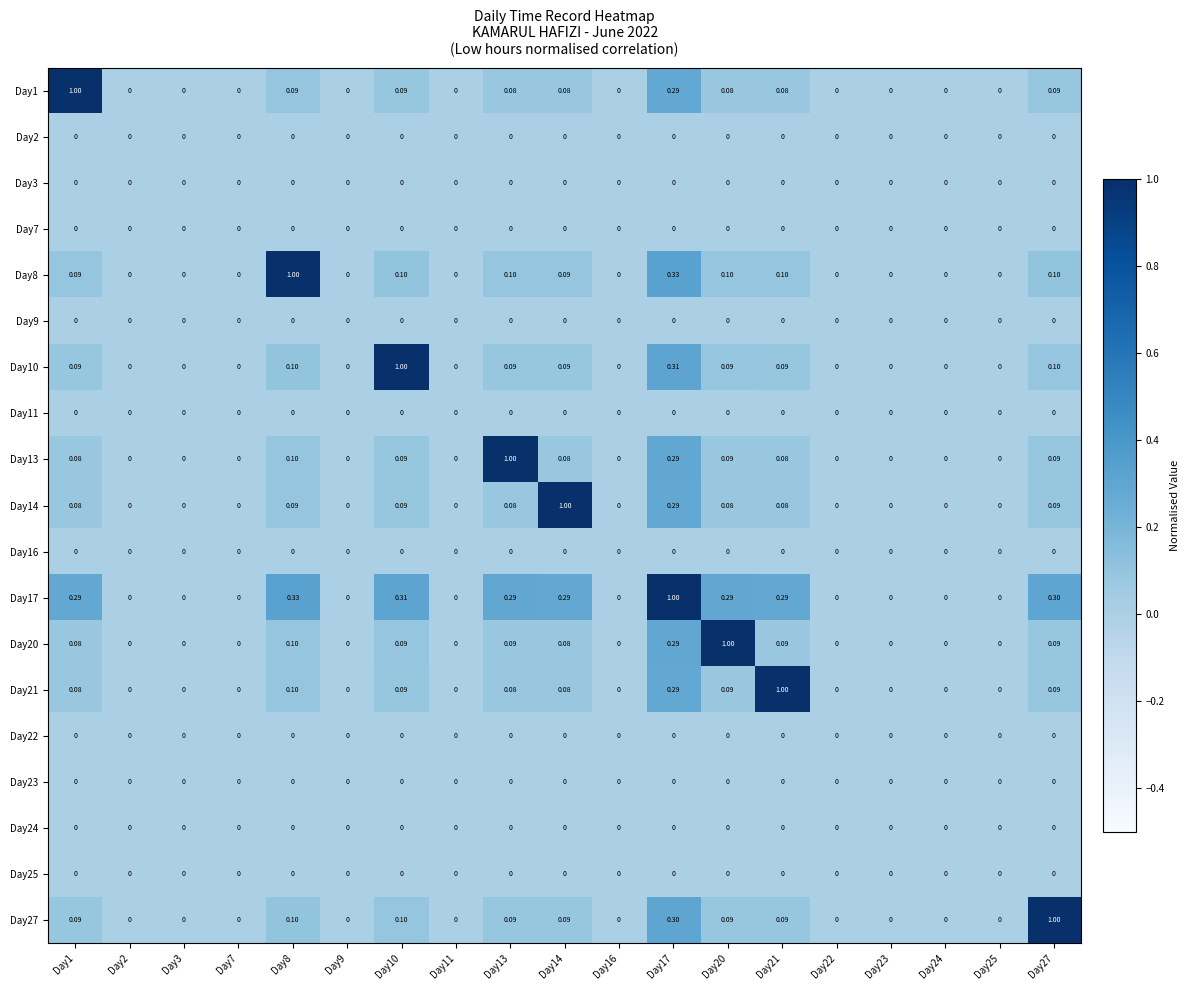

Is the value of Day27 at Day13 greater than the value of Day7 at Day24?

Yes